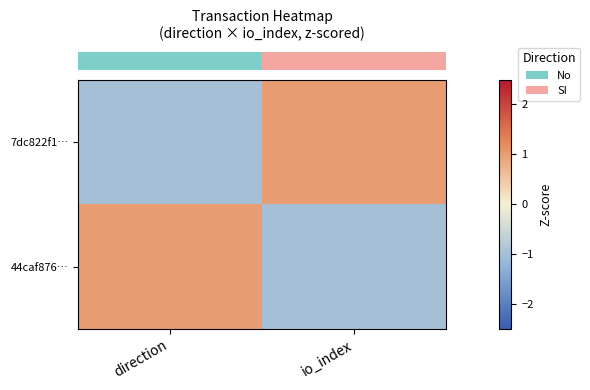

How many categories are shown in the chart?

2